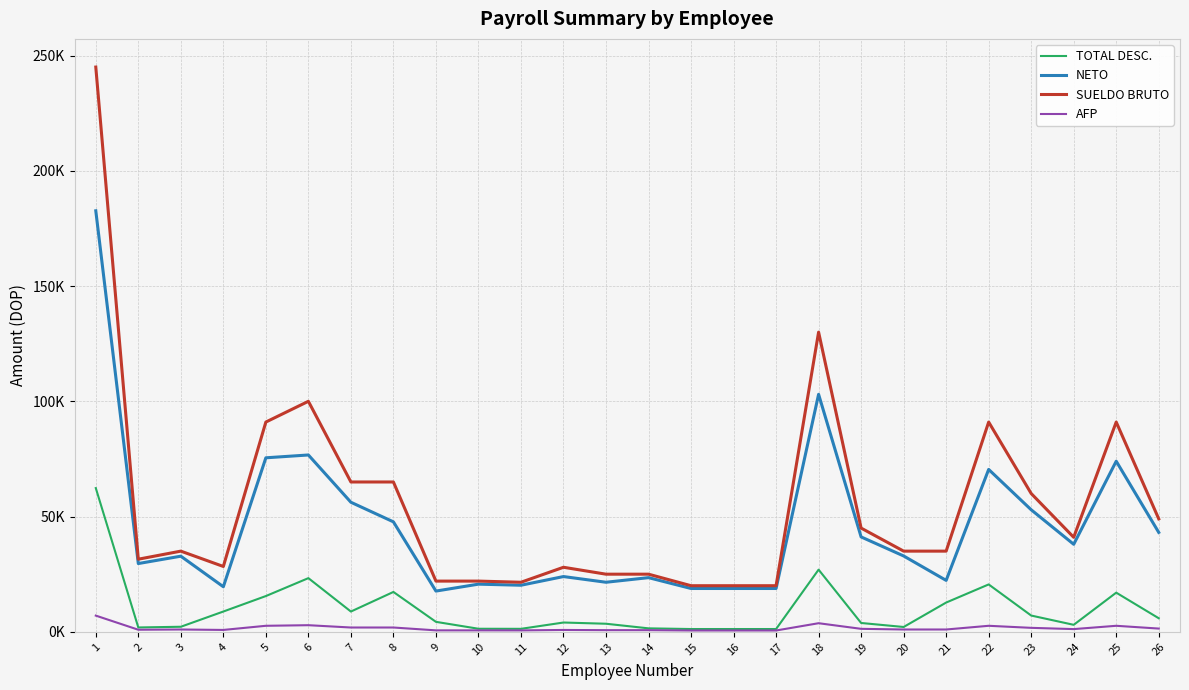

What is the total value across all series at 23?

121722.0